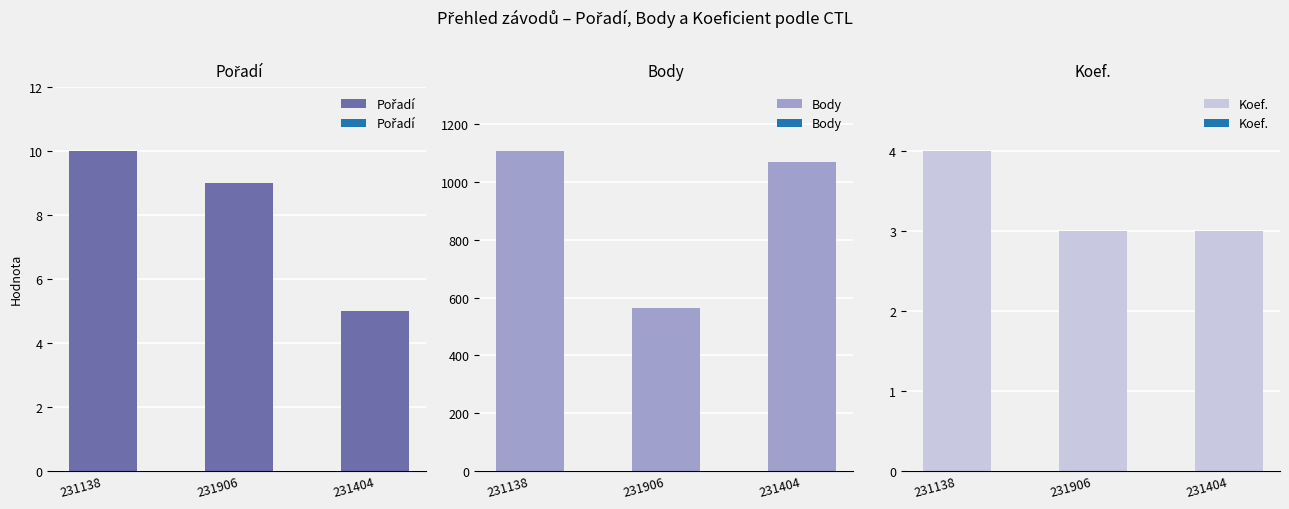

At which label does Pořadí first exceed 9?

231138